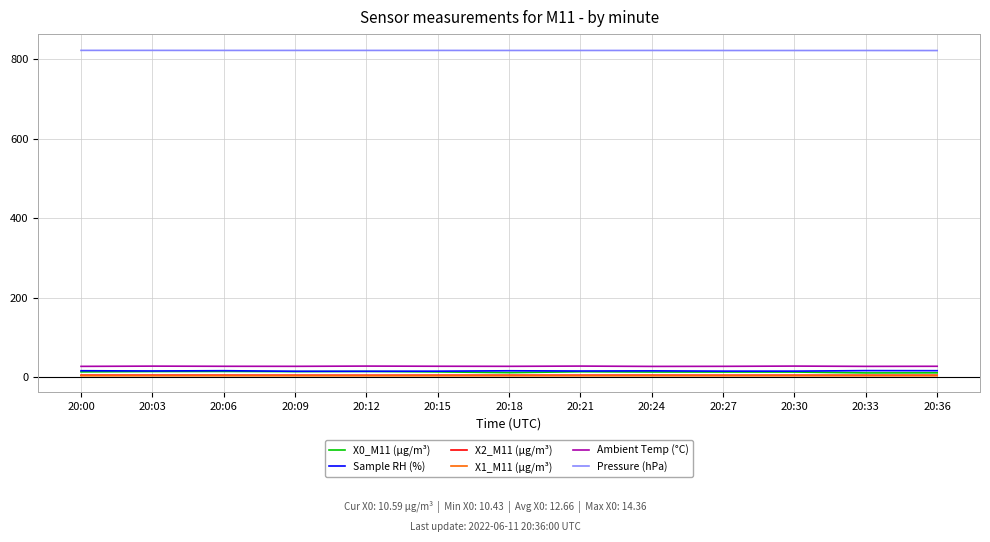

How many categories are shown in the chart?

13